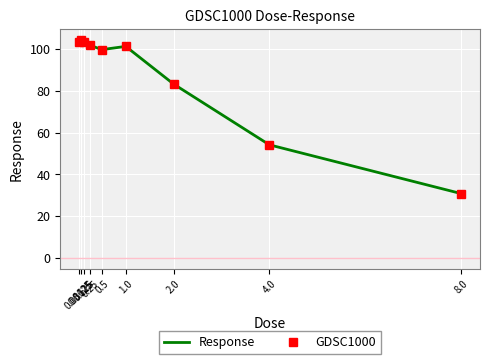

What is the value of the GDSC1000 point at the 2nd from the left?

104.2